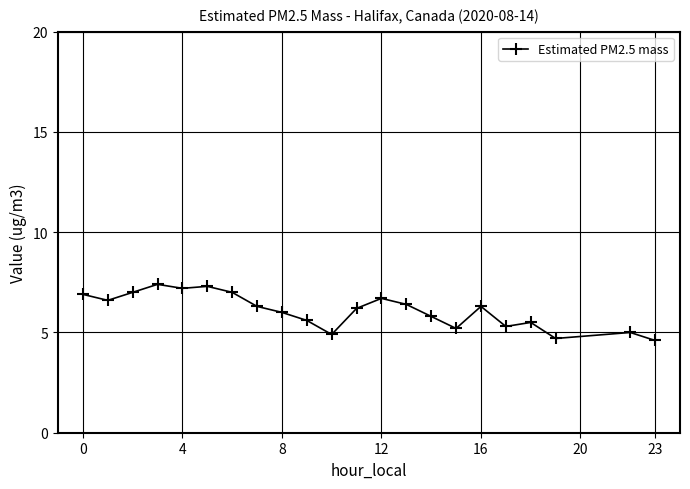

True or false: the data has more than 0 interior local peaks.

True